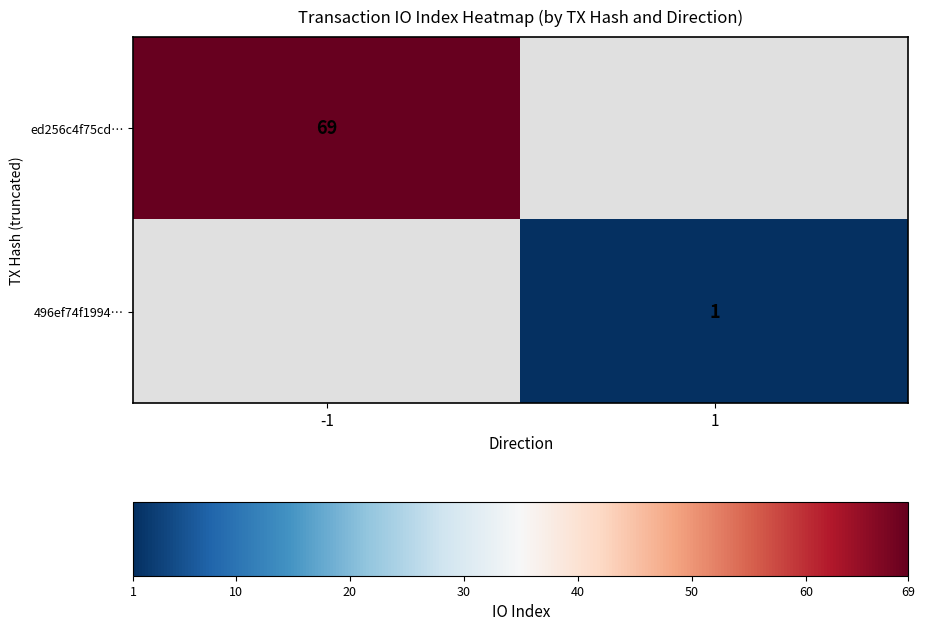

What is the smallest value displayed?

1.0